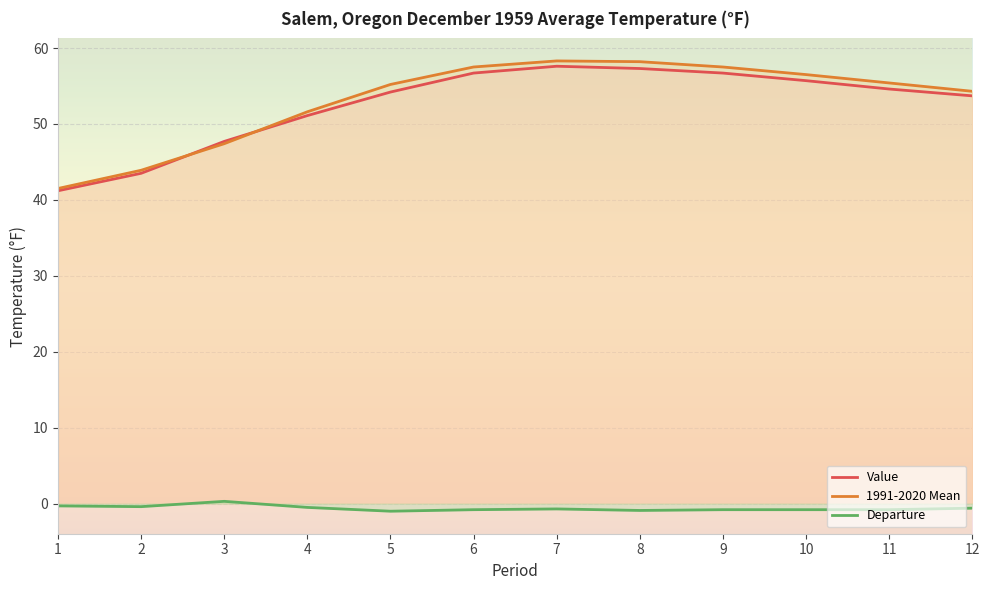

What is the smallest value displayed?

-1.0